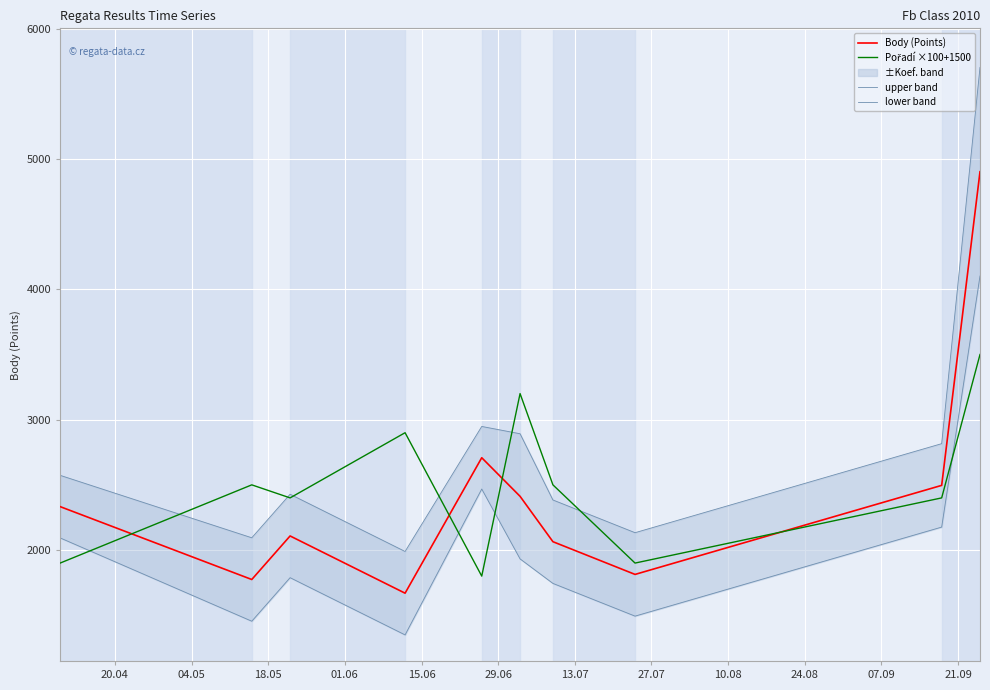

Rank the series at 13.07 from lowest to highest value.

lower band, Body (Points), upper band, Pořadí ×100+1500